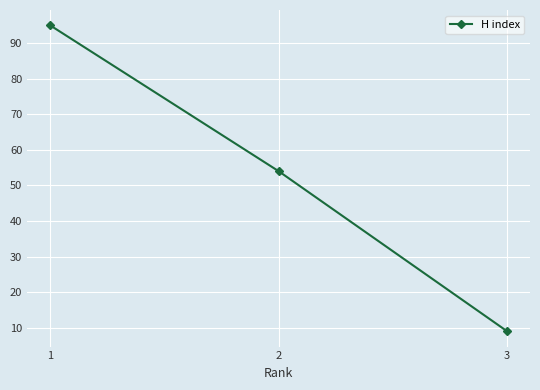

How many distinct data groups are displayed?

1